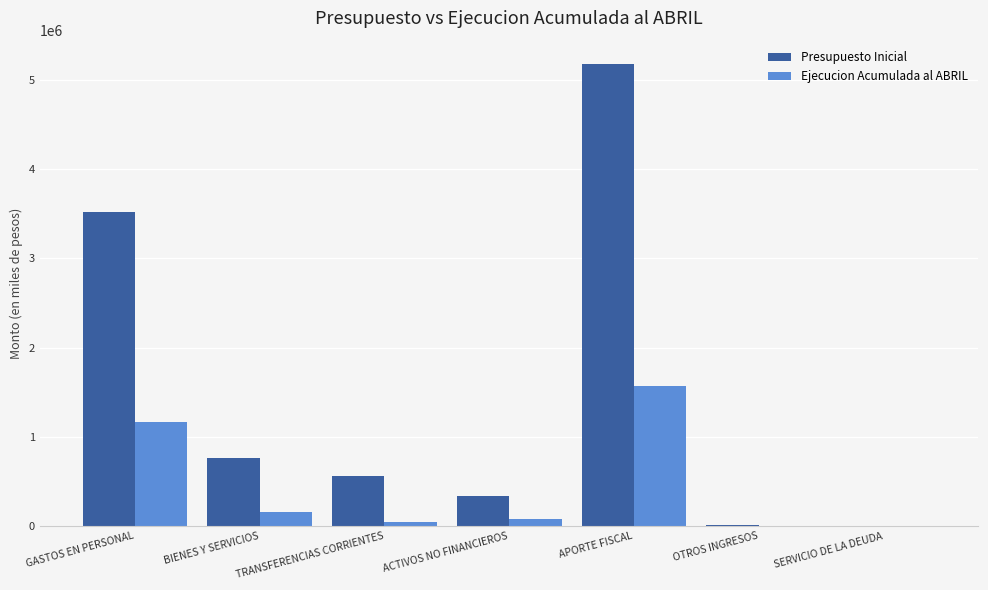

Does the chart contain stacked bars?

No